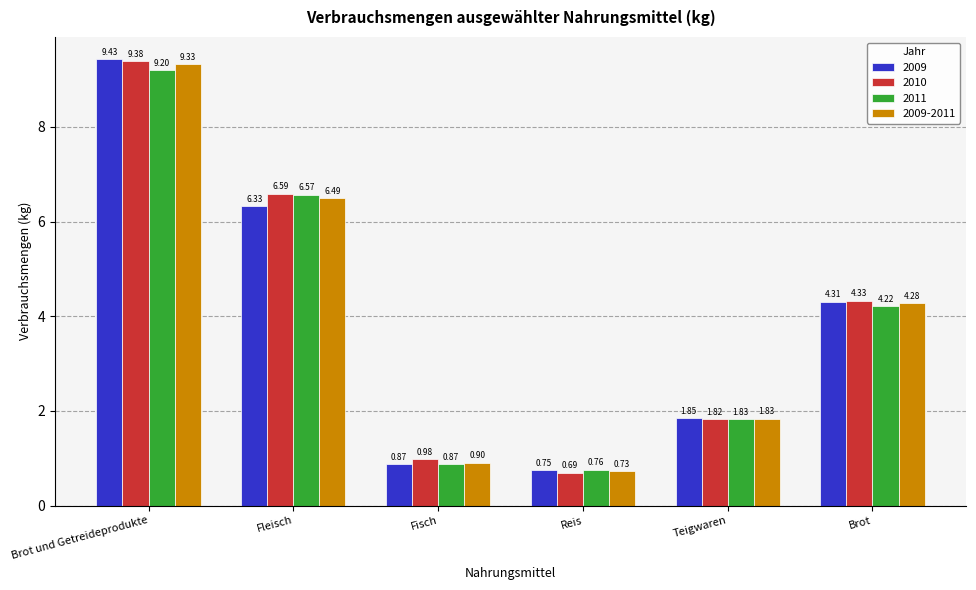

At which label does 2009-2011 first exceed 4?

Brot und Getreideprodukte